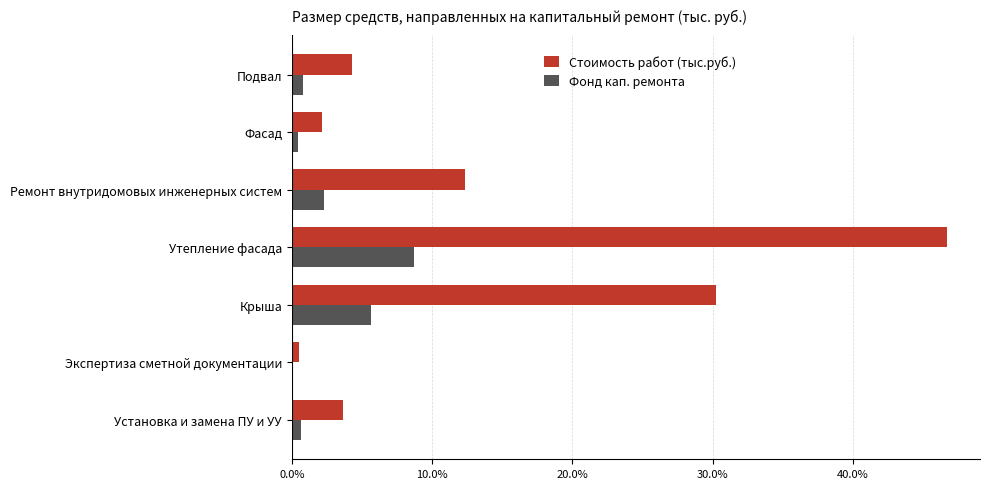

Reading right to left, extract all data points from this chart.

Стоимость работ (тыс.руб.): 0.0	0.0	0.1	0.5	0.3	0.0	0.0
Фонд кап. ремонта: 0.0	0.0	0.0	0.1	0.1	0.0	0.0